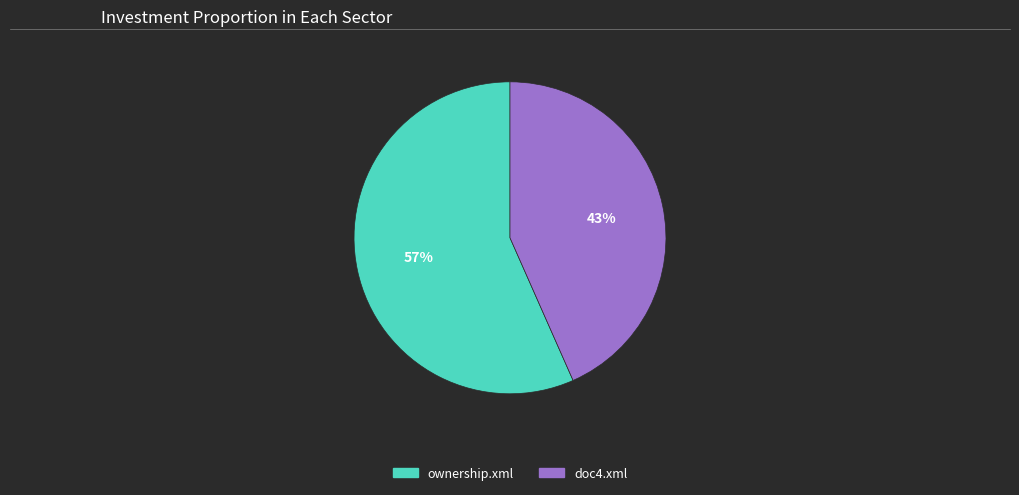

How many slices are in this pie chart?

2